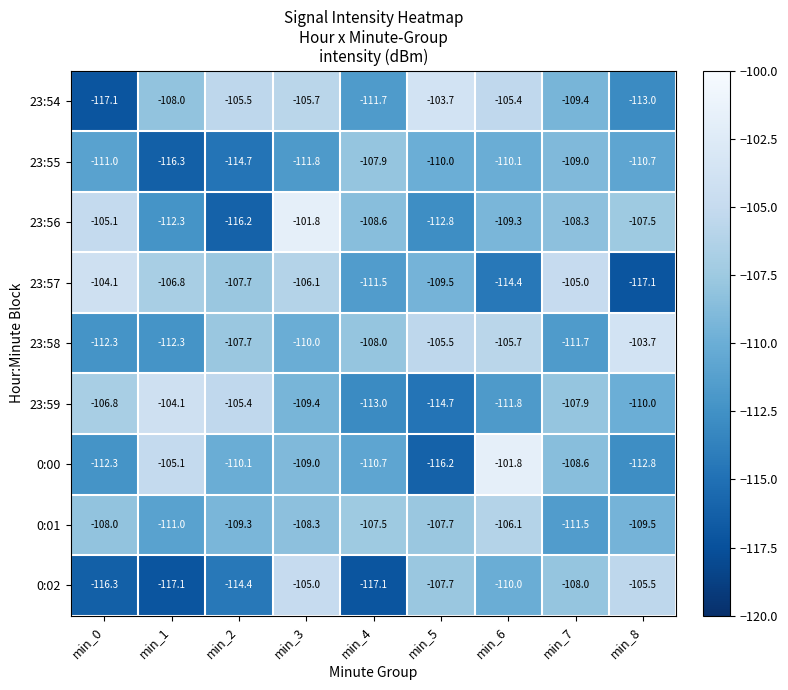

What is the total value across all series at min_2?

-991.0